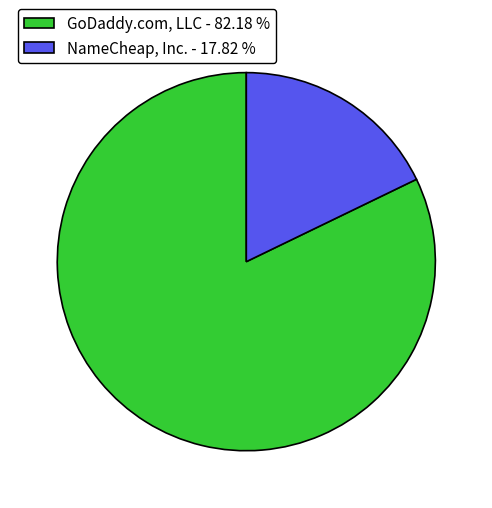

Between GoDaddy.com, LLC - 82.18 % and NameCheap, Inc. - 17.82 %, which is larger?

GoDaddy.com, LLC - 82.18 %